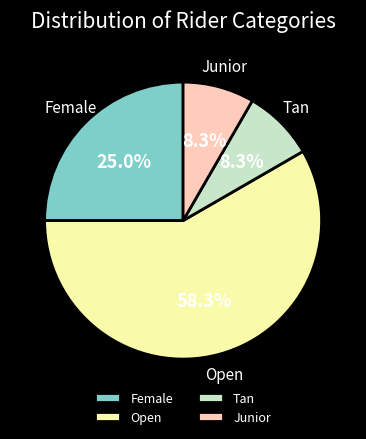

How many slices are in this pie chart?

4